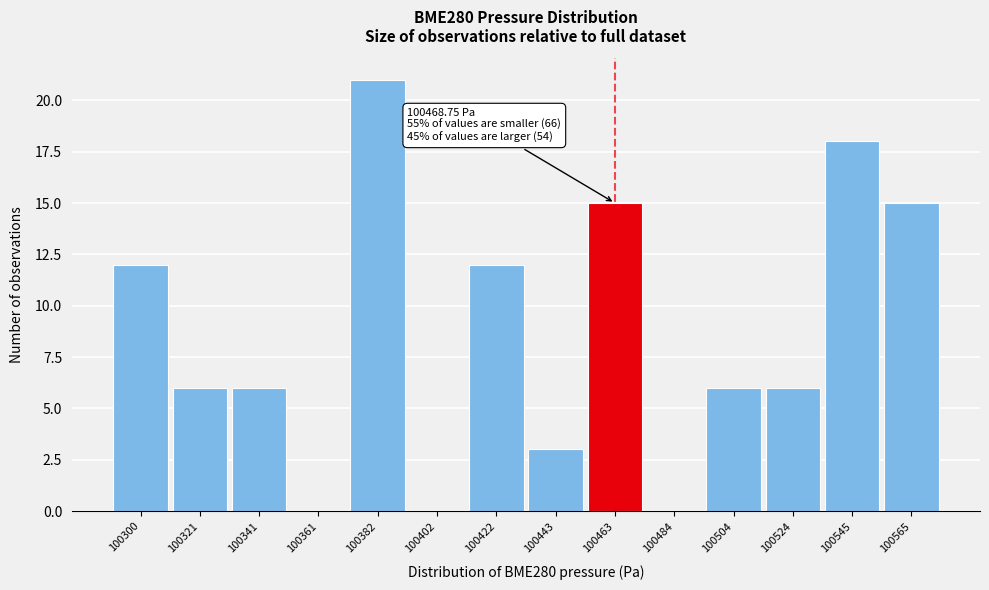

Reading left to right, extract all data points from this chart.

100300=12	100321=6	100341=6	100361=0	100382=21	100402=0	100422=12	100443=3	100463=15	100484=0	100504=6	100524=6	100545=18	100565=15